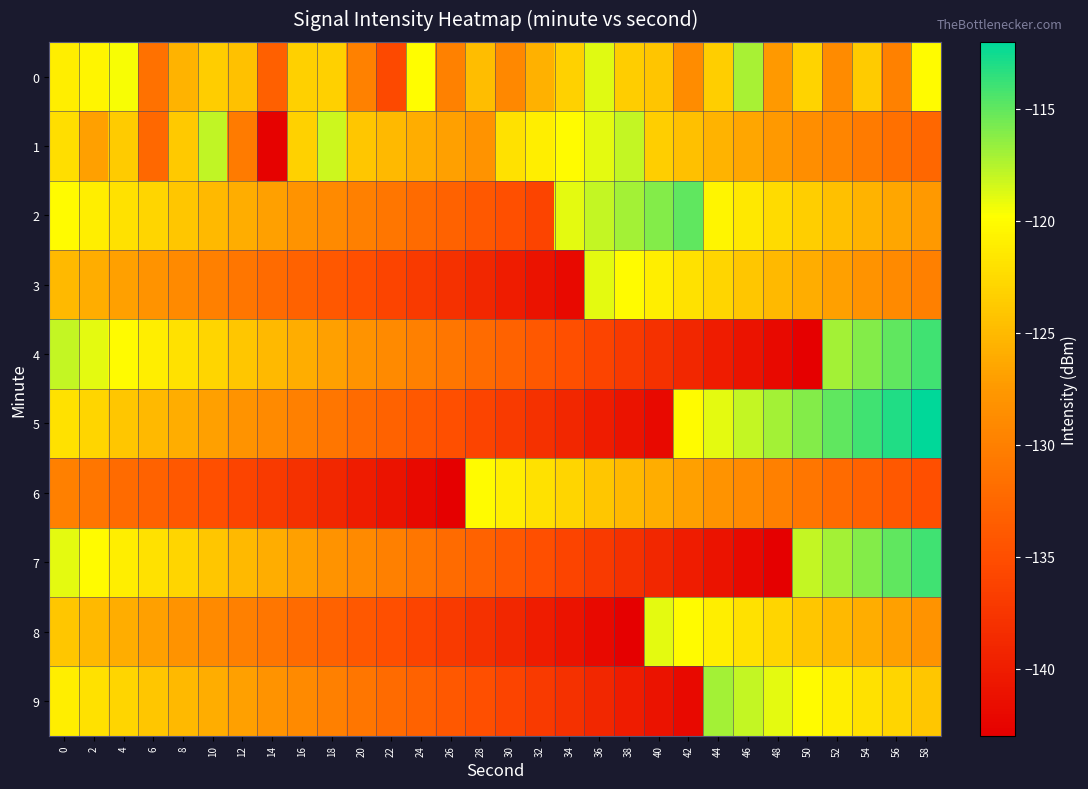

What is the minimum value shown in the chart?

-143.0